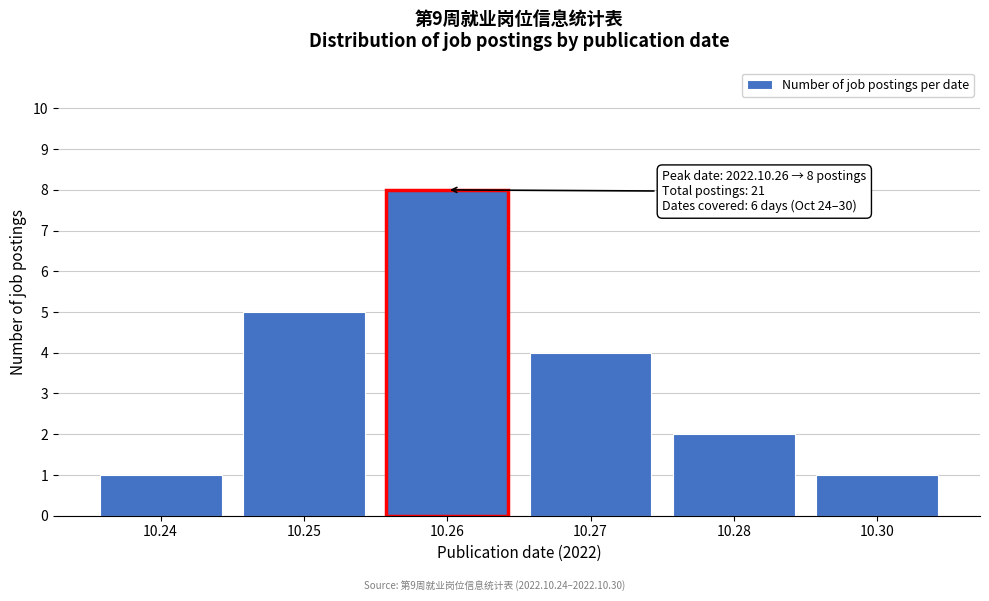

Reading left to right, transcribe all the data shown in this chart.

10.24=1	10.25=5	10.26=8	10.27=4	10.28=2	10.30=1